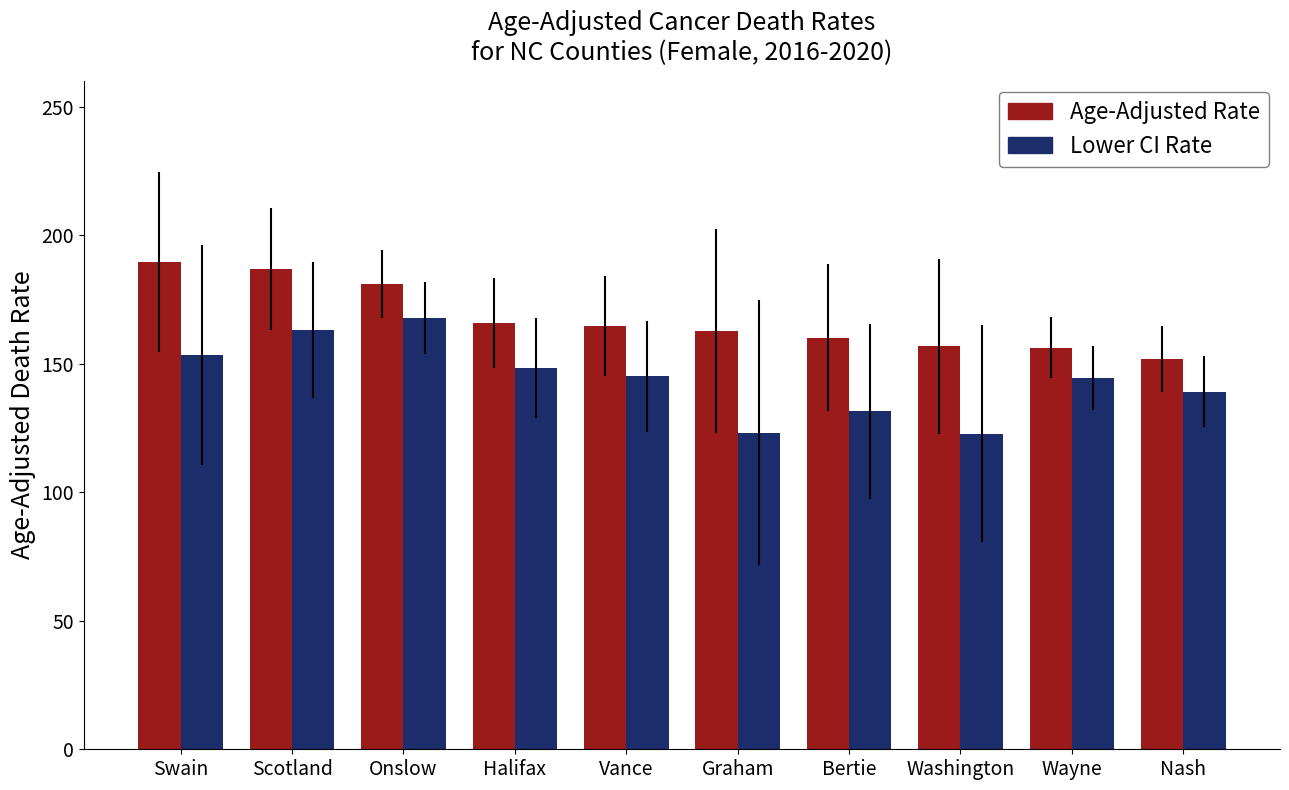

At Bertie, list the series in order from smallest to largest.

Lower CI Rate, Age-Adjusted Rate